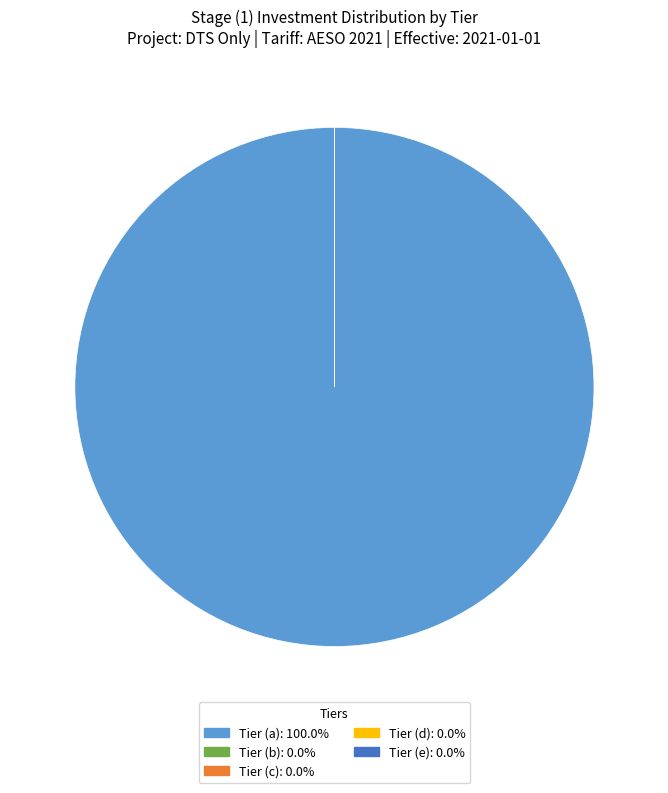

Which slice is the smallest?

Tier (b)